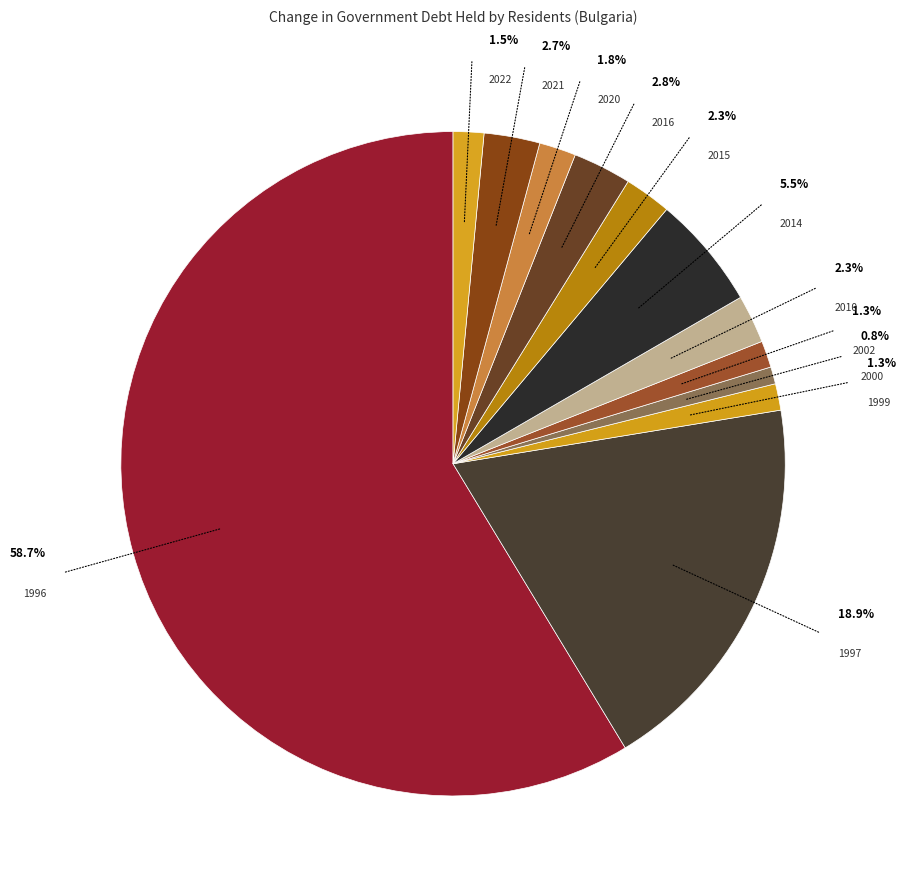

True or false: 2022 accounts for 11% of the total.

False